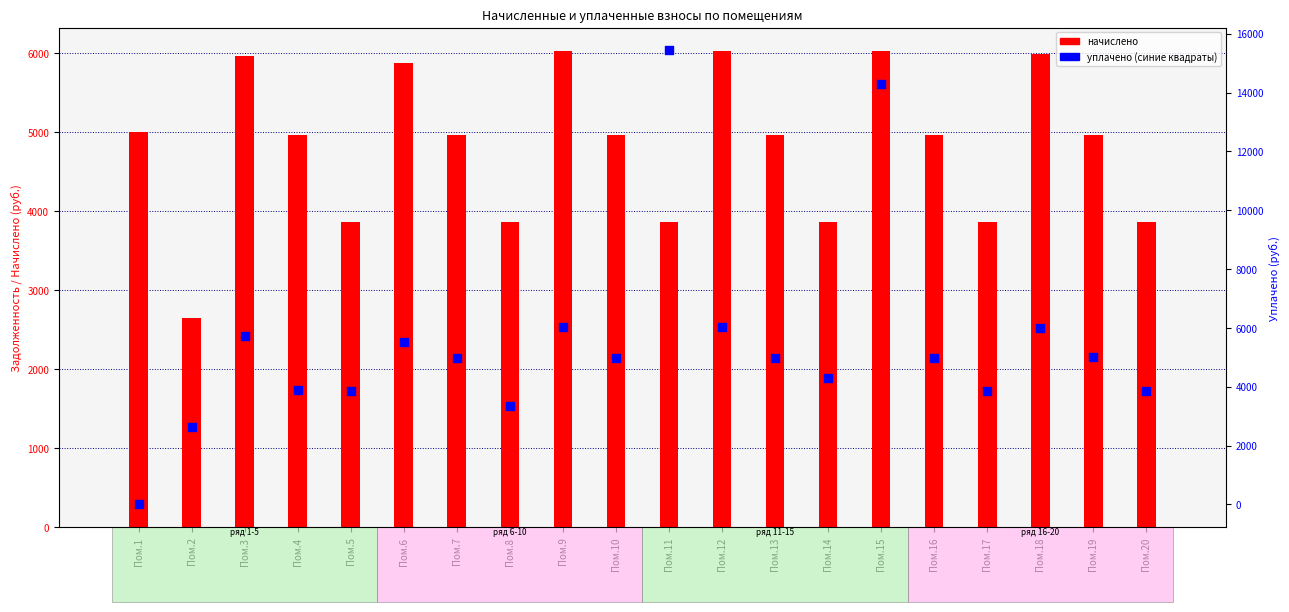

Is the value of уплачено at Пом.3 greater than the value of начислено at Пом.15?

No